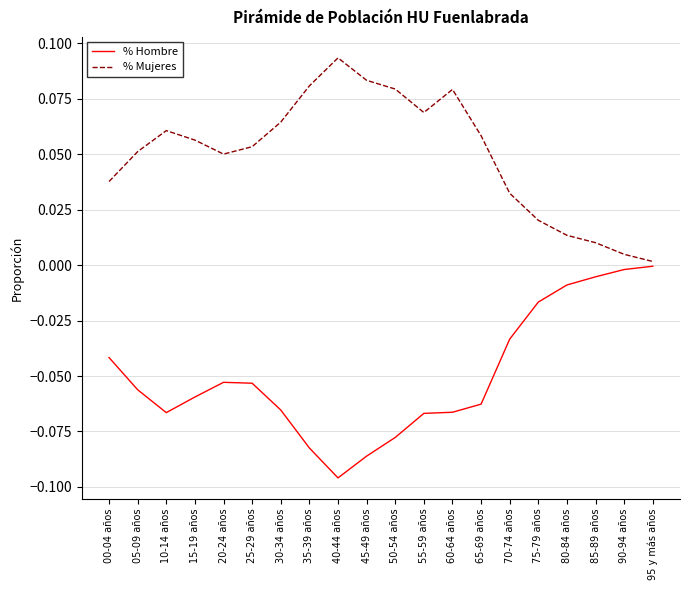

True or false: % Mujeres has a value of 0.0 at 00-04 años.

True